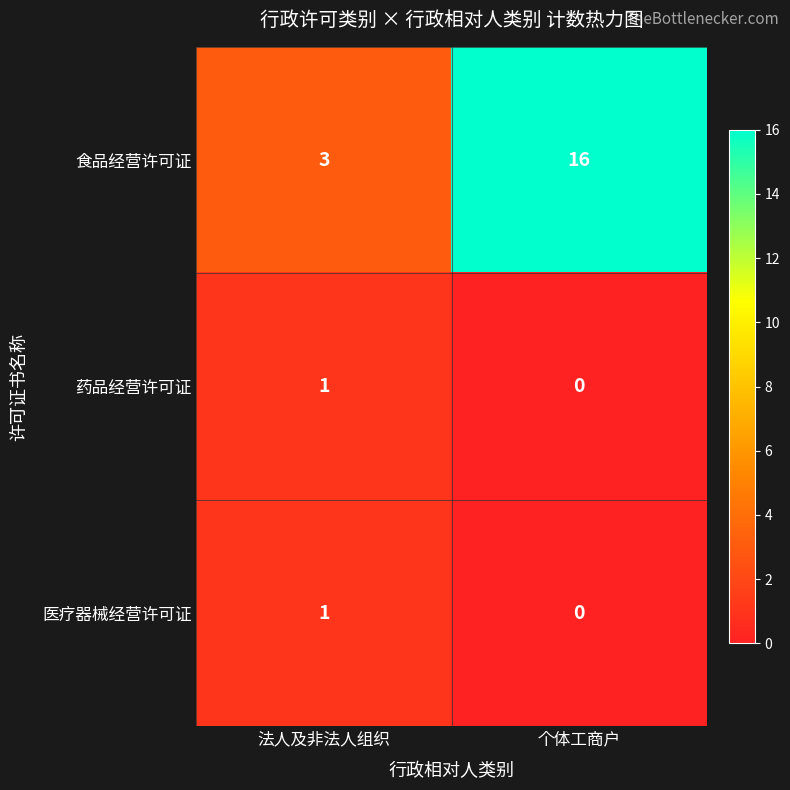

How many data points does each series have?

2